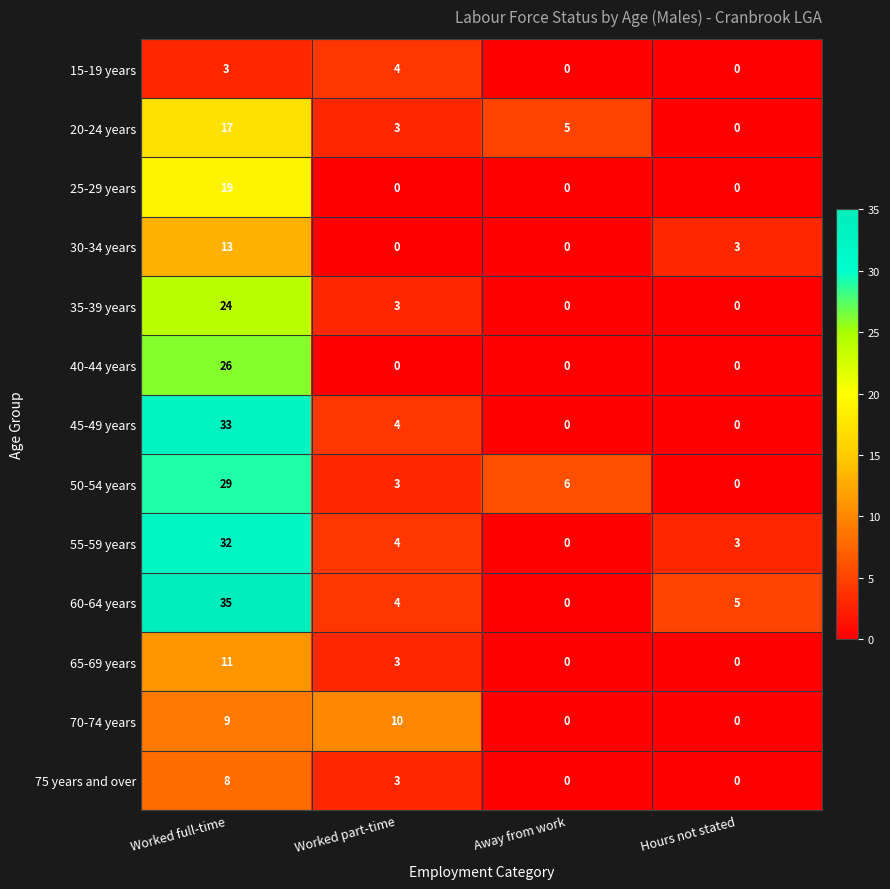

How many distinct data groups are displayed?

13